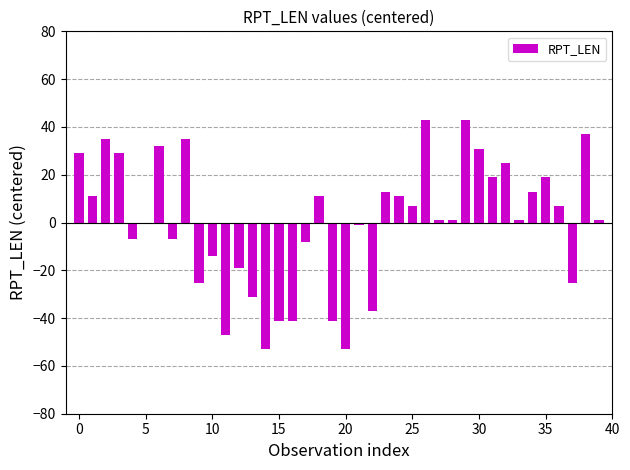

What is the maximum value shown in the chart?

42.9